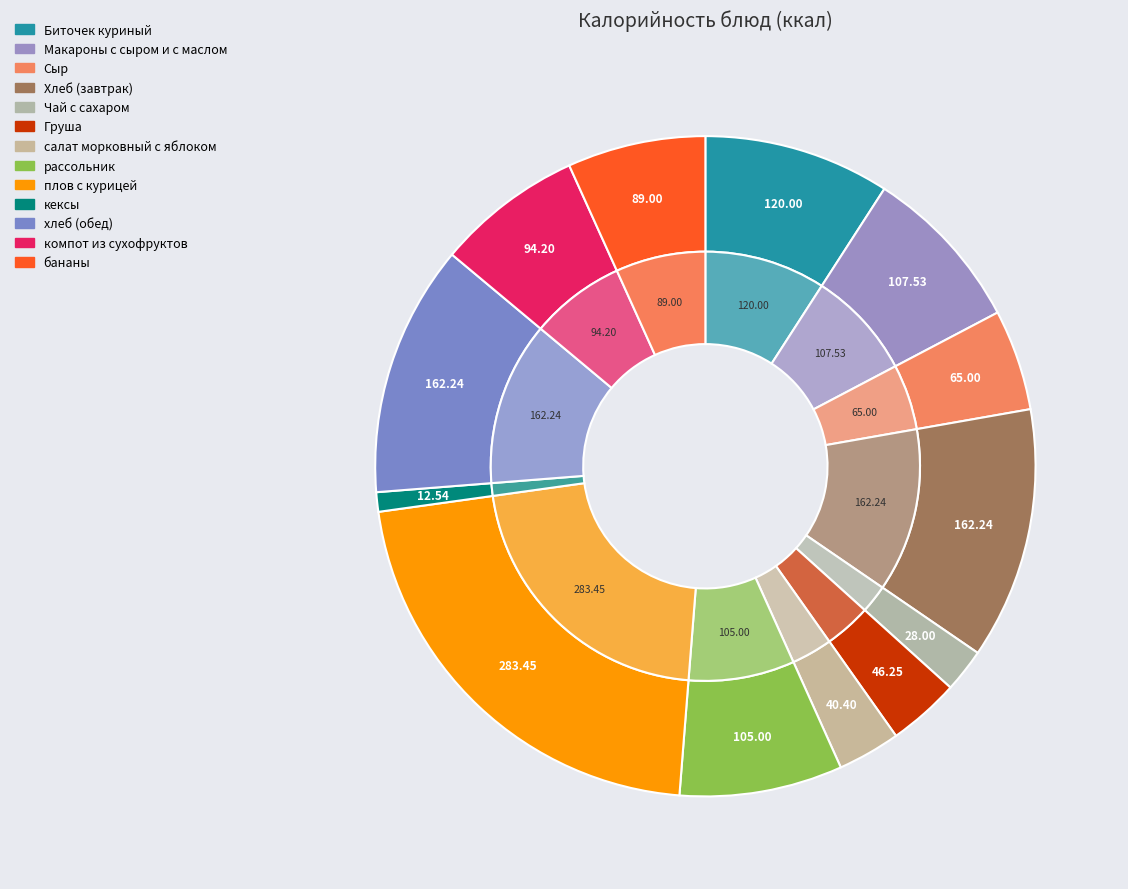

What is the change in value from хлеб (обед) to компот из сухофруктов?

-68.0